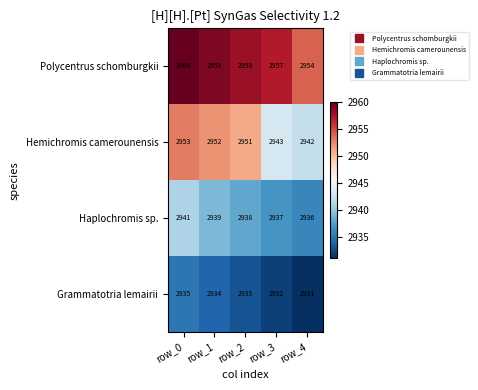

At which label does Haplochromis sp. first exceed 2938?

row_0